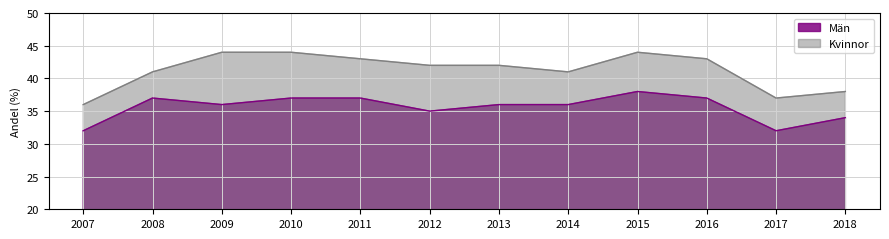

In Kvinnor, how many points are lower than both neighbors (excluding endpoints)?

2